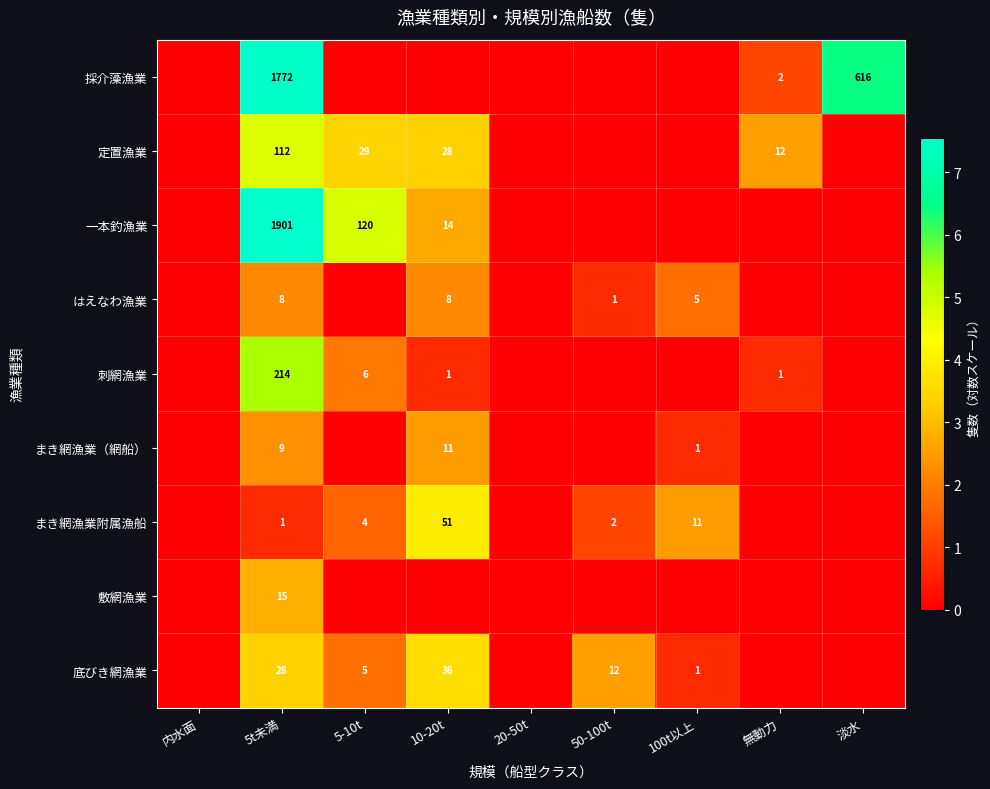

The value of 底びき網漁業 at 50-100t is 3.4. True or false?

False